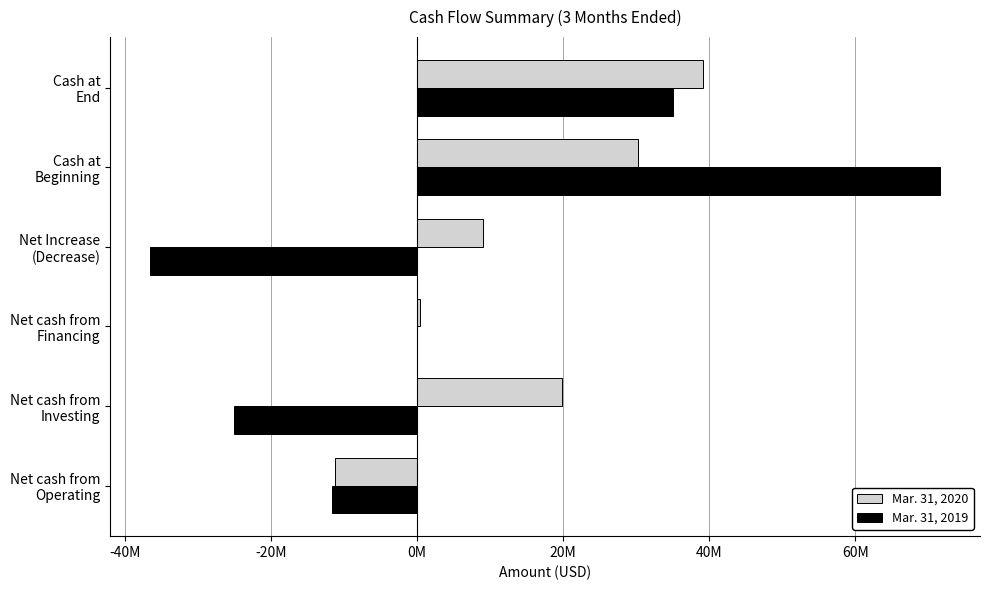

At which label does Mar. 31, 2019 reach its peak?

Cash at
Beginning